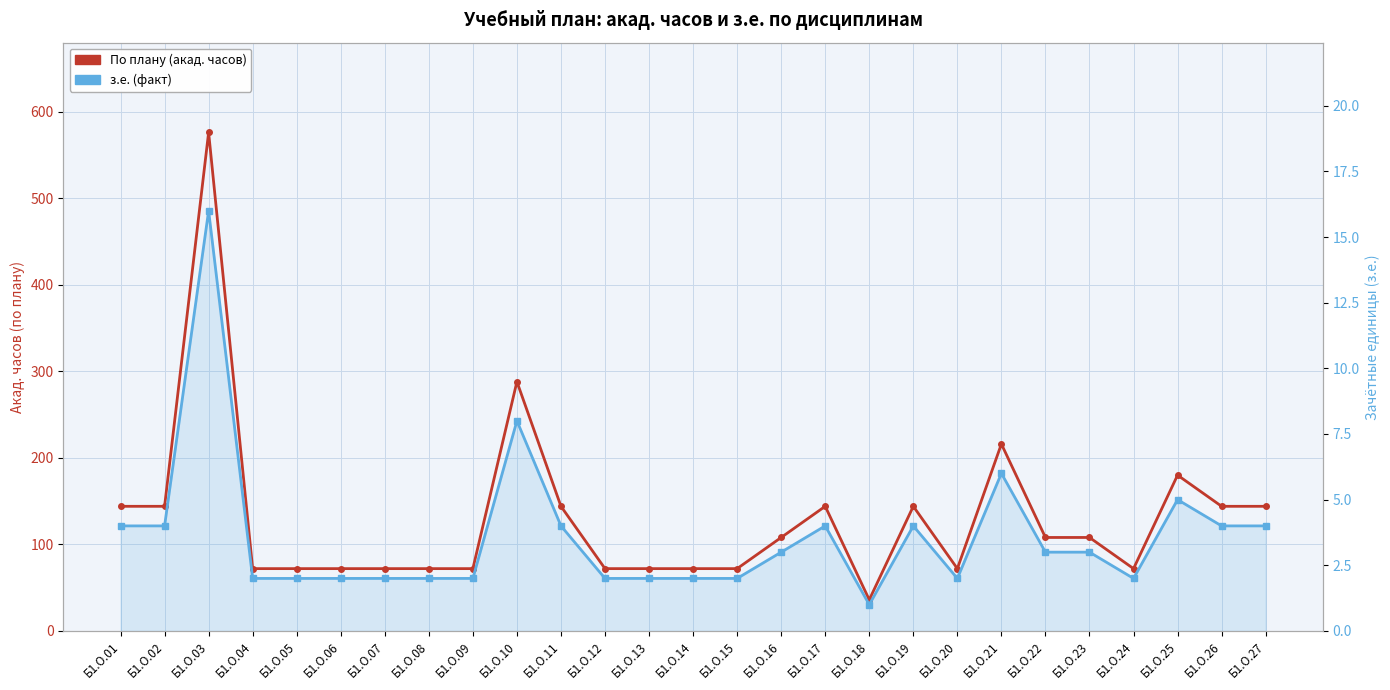

At Б1.О.01, list the series in order from smallest to largest.

з.е. (факт), По плану (акад. часов)